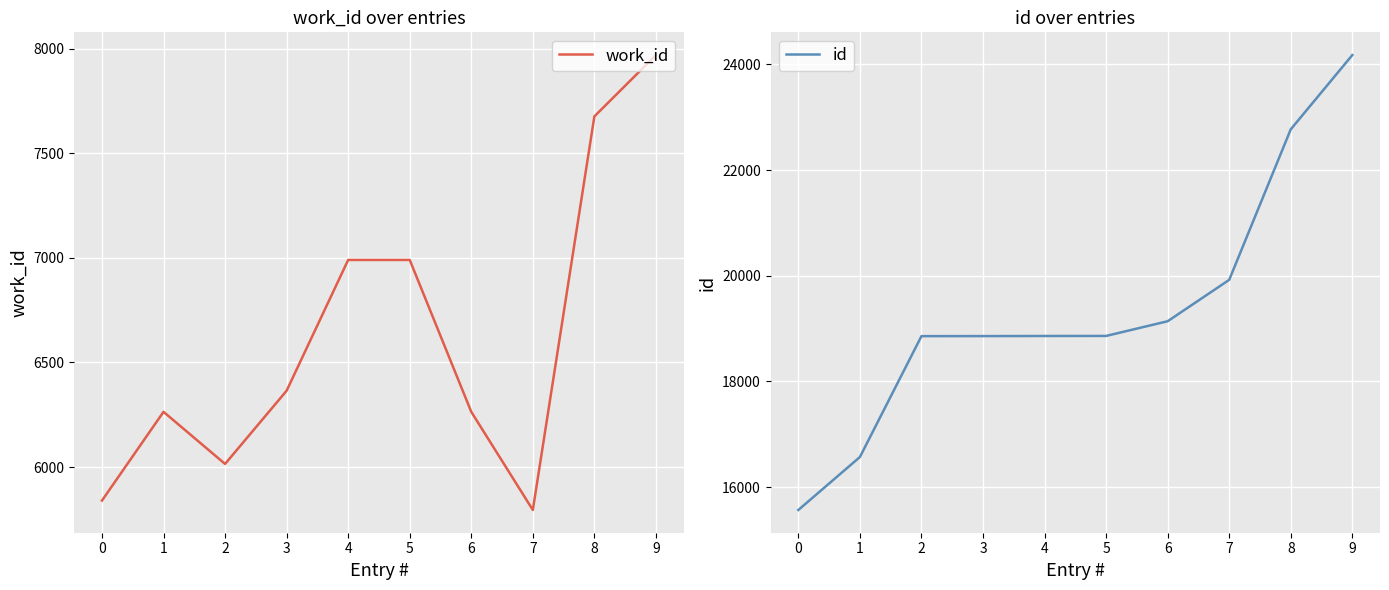

At which label does work_id reach its peak?

9